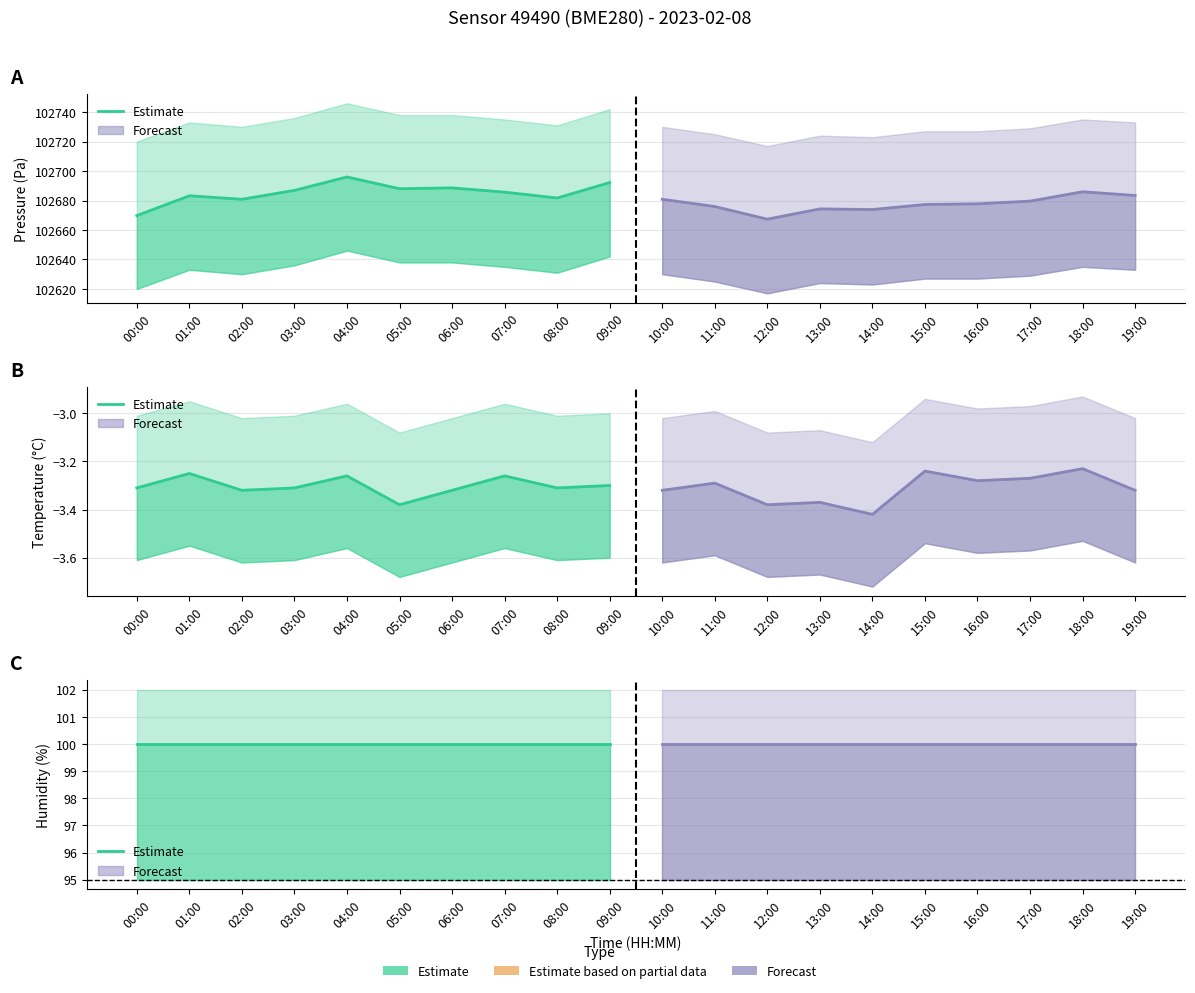

What is the sum of all temperature values?

-66.1